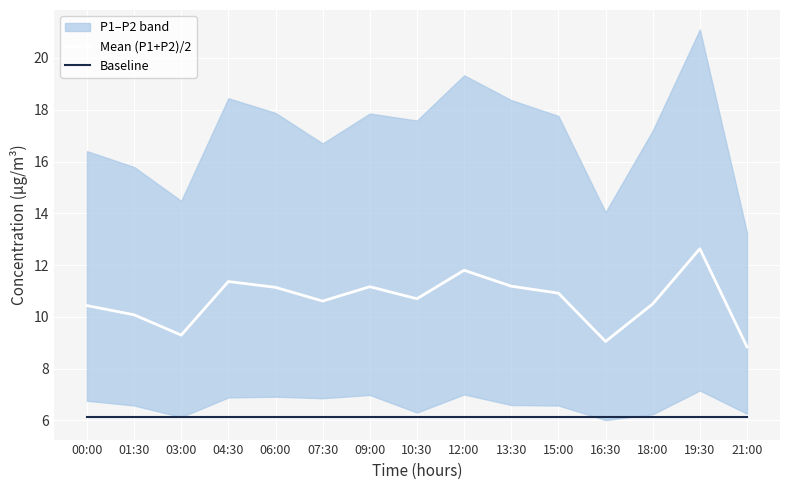

What position from the left is 19:30?

14